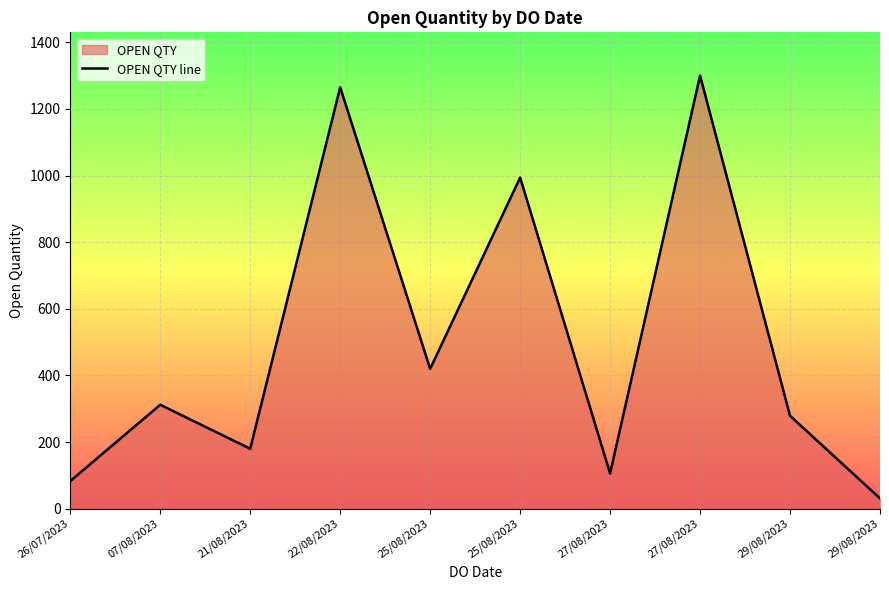

Reading left to right, list all the values displayed in this chart.

83	312	180	1265	420	994	106	1300	279	31